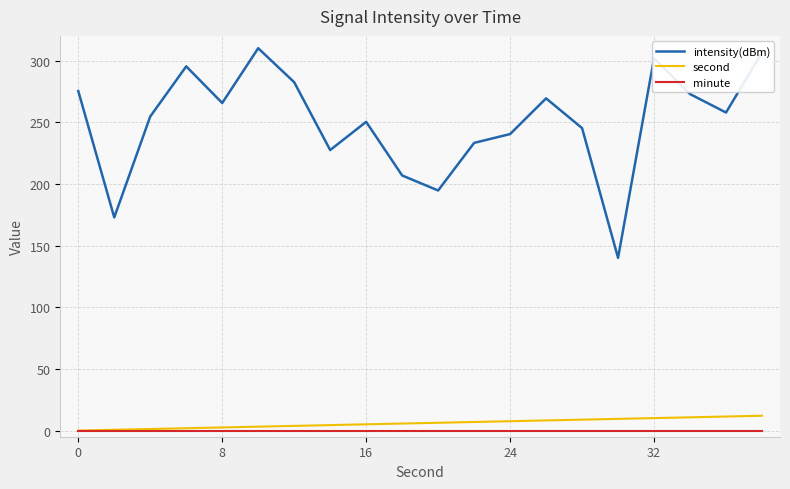

Which series has the largest total across all categories?

intensity(dBm)